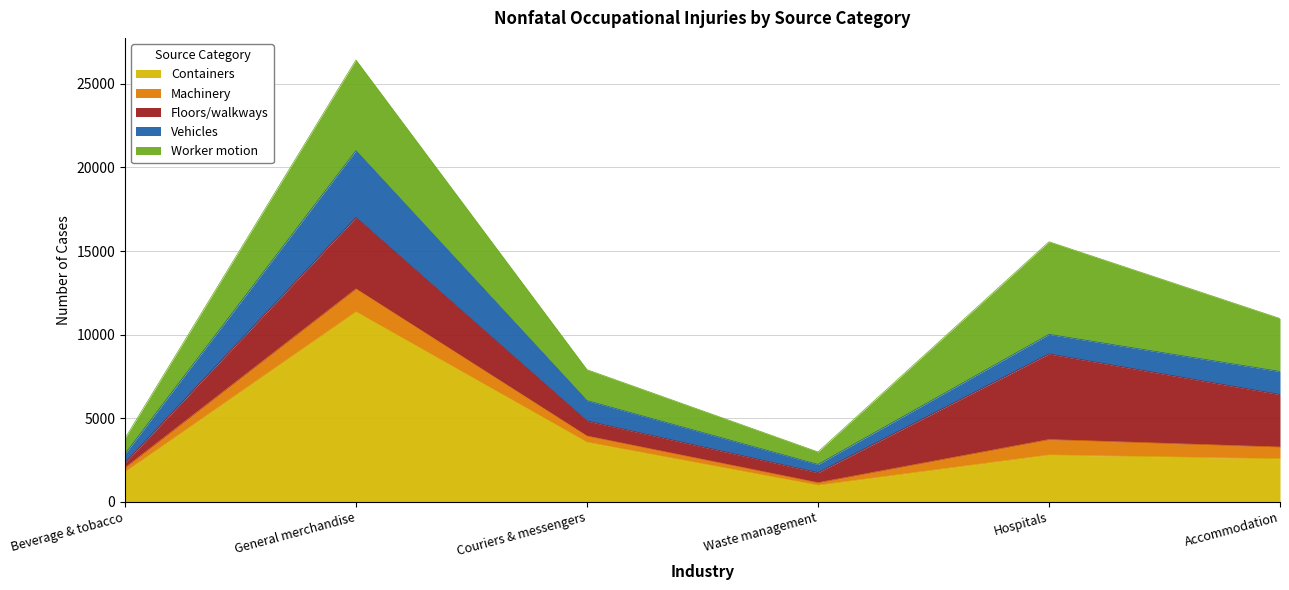

In Machinery, how many points are higher than both neighbors (excluding endpoints)?

2